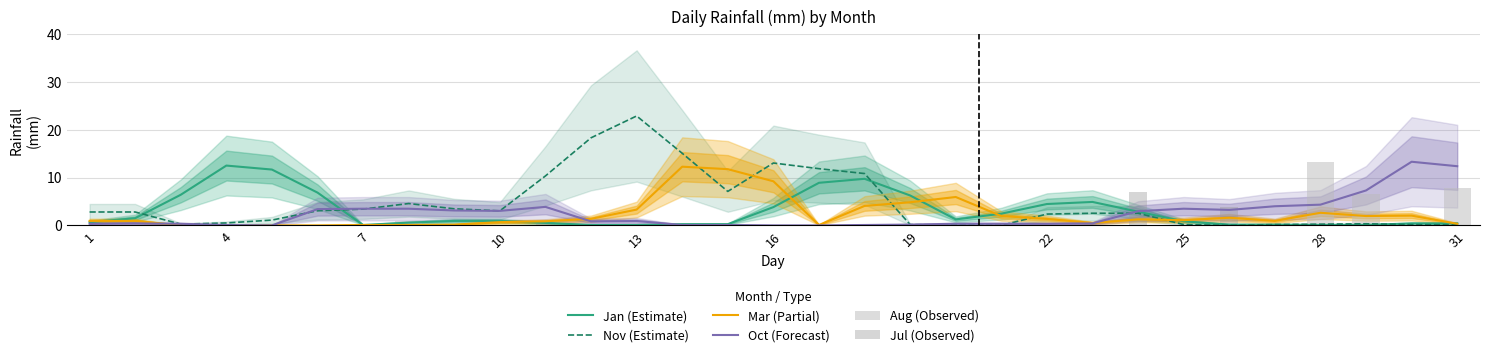

How many data points does each series have?

31